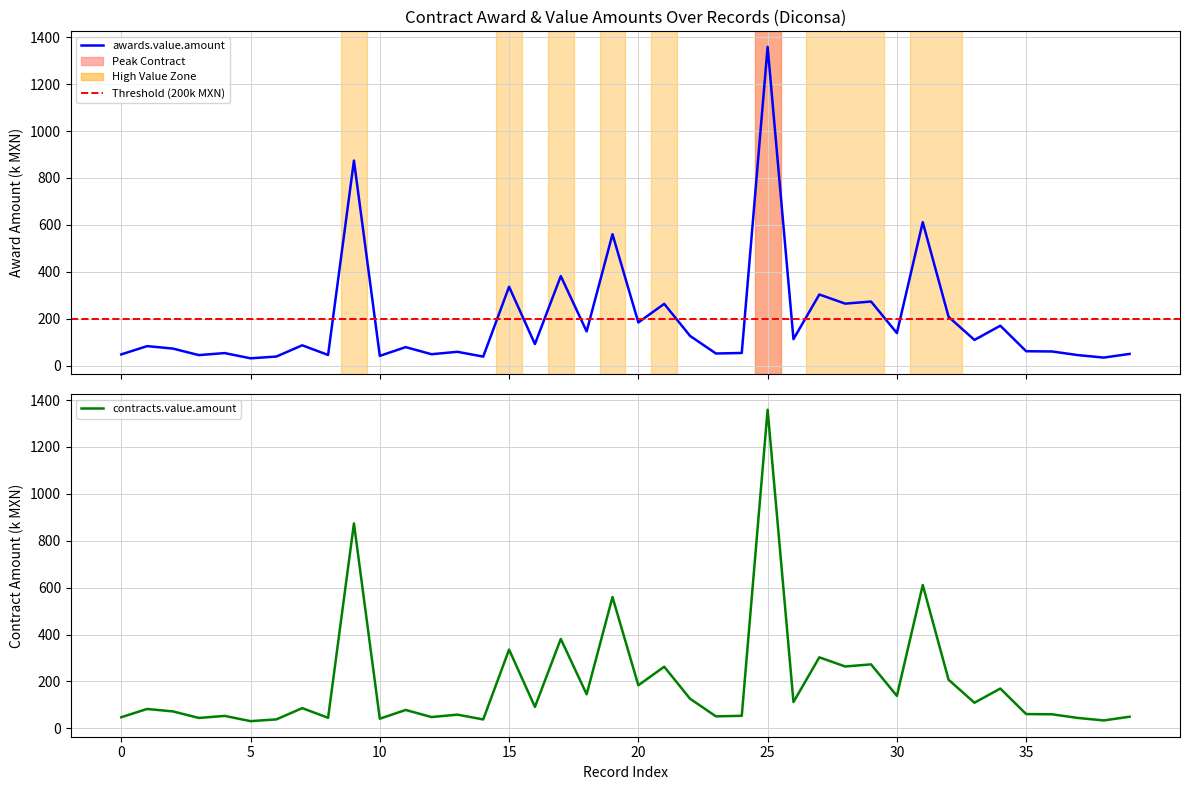

True or false: awards.value.amount and contracts.value.amount intersect in this chart.

False